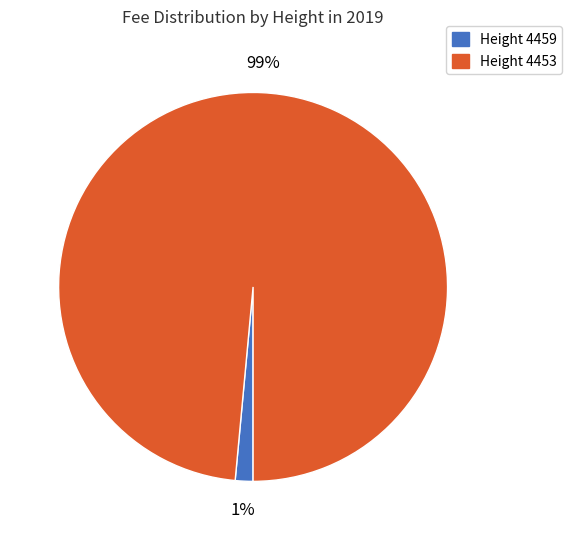

To the nearest percent, what is the average slice percentage?

50%